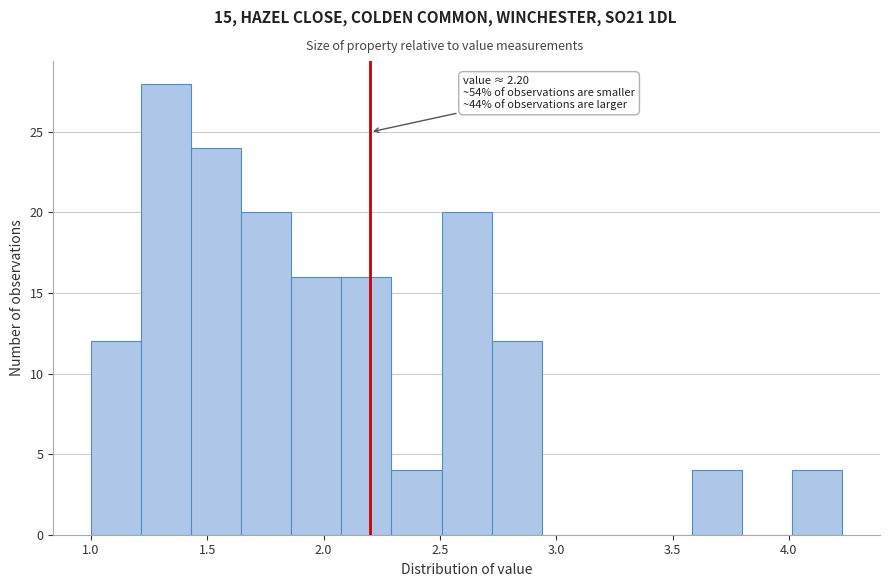

Over which range of the x-axis is the bar tallest?

1.20 to 1.45